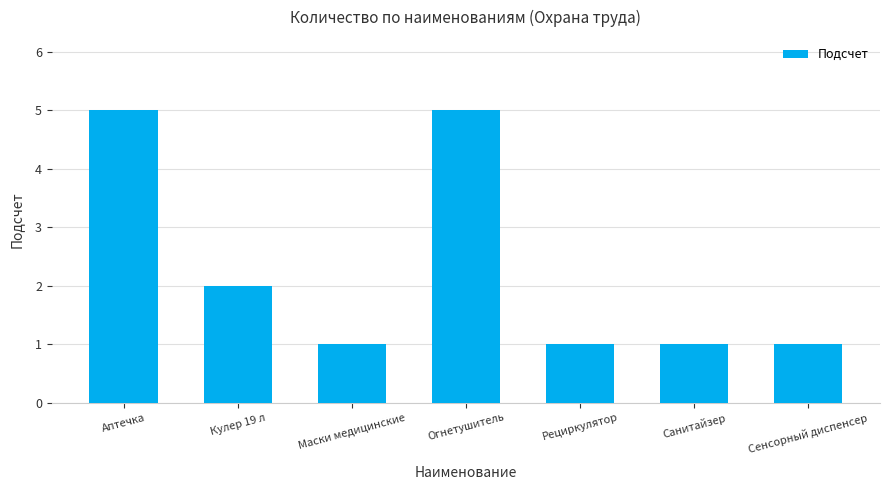

At which label is the value closest to 3?

Кулер 19 л